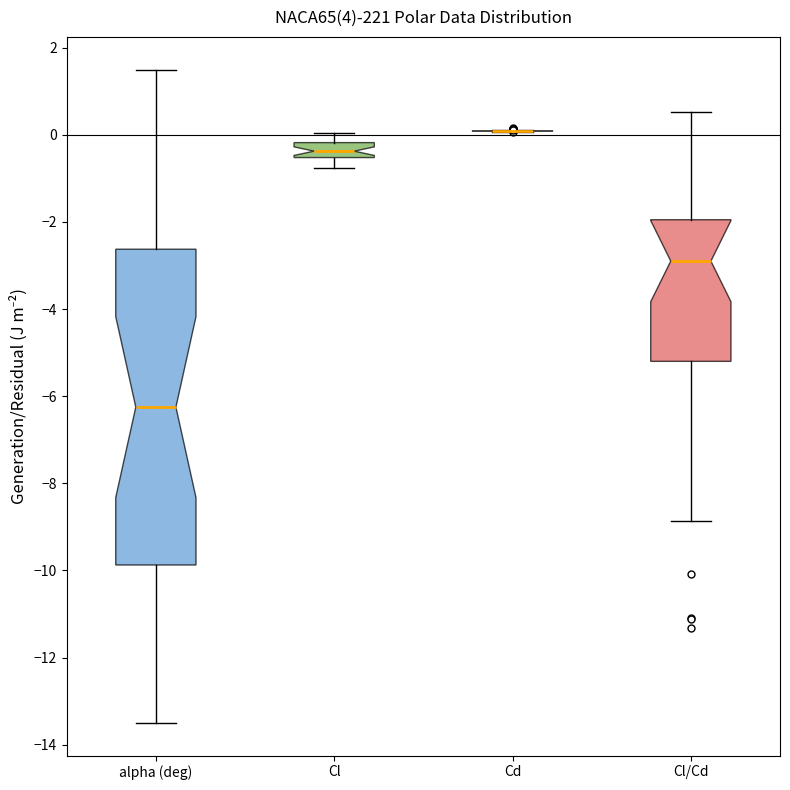

Comparing the boxes themselves (not the whiskers), which one is the tallest?

alpha (deg)